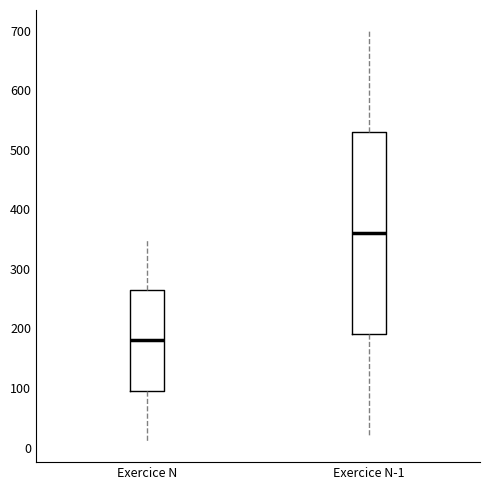

Comparing the boxes themselves (not the whiskers), which one is the tallest?

Exercice N-1